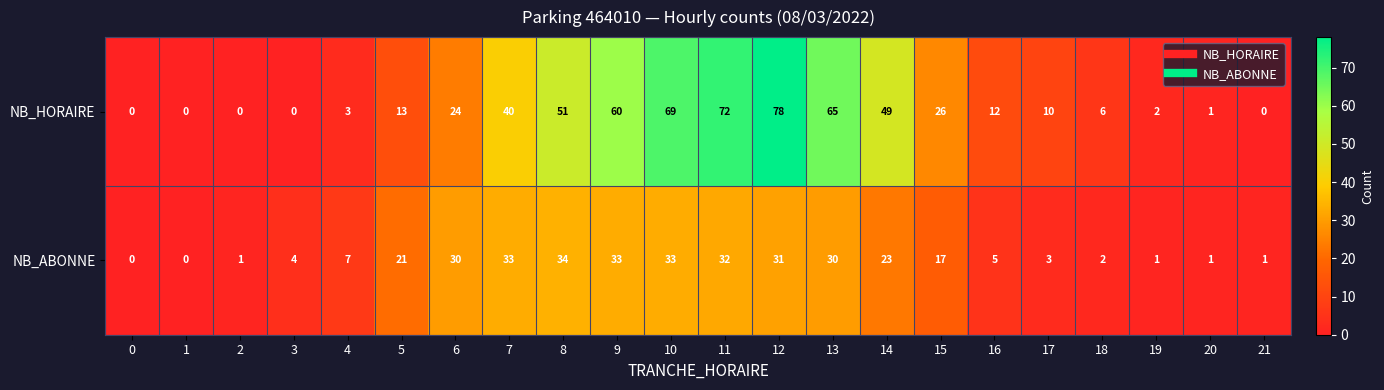

What is the sum of all NB_ABONNE values?

342